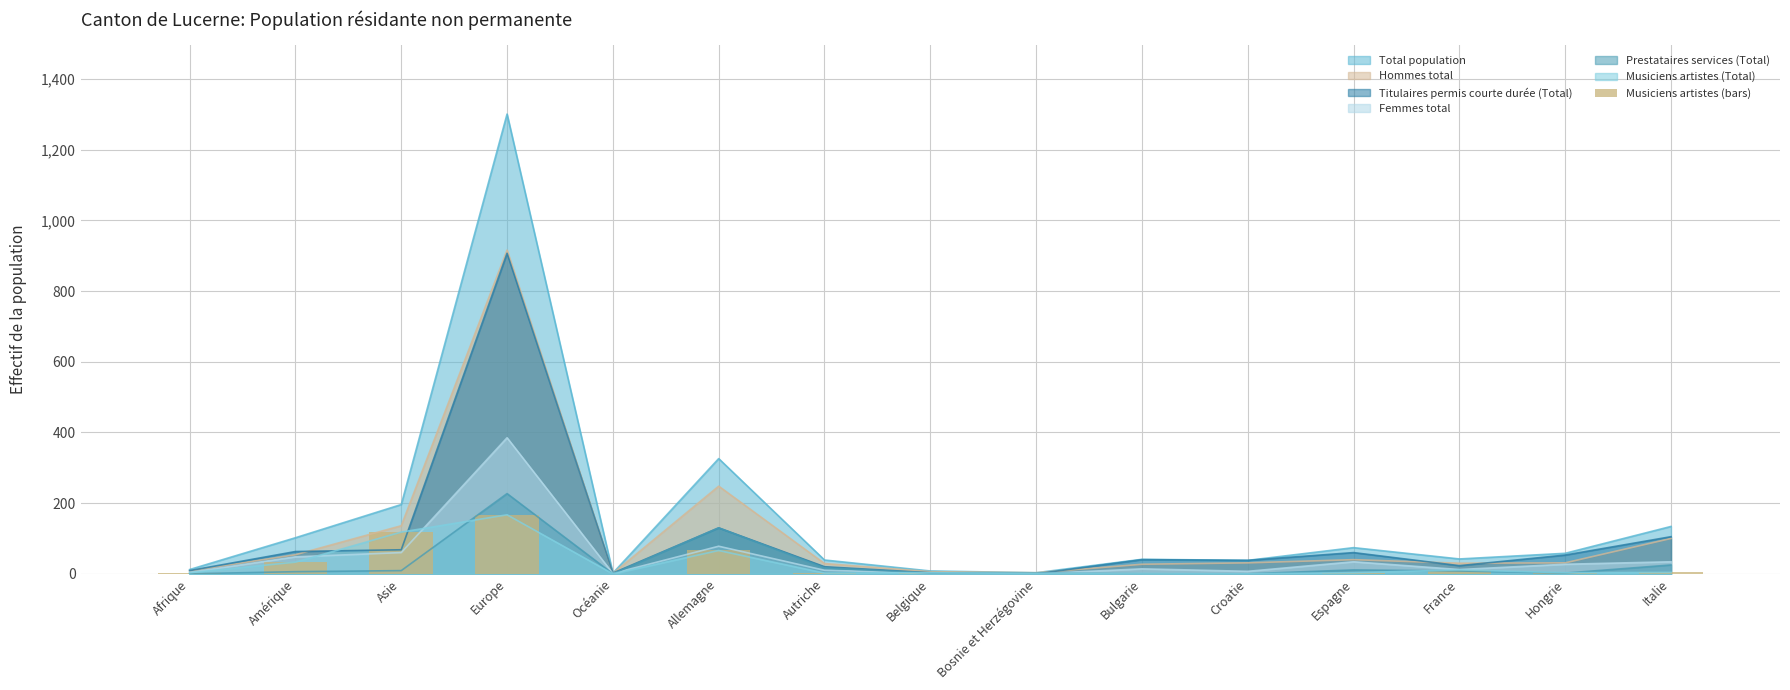

What is the value of the 7th bar from the left?

2